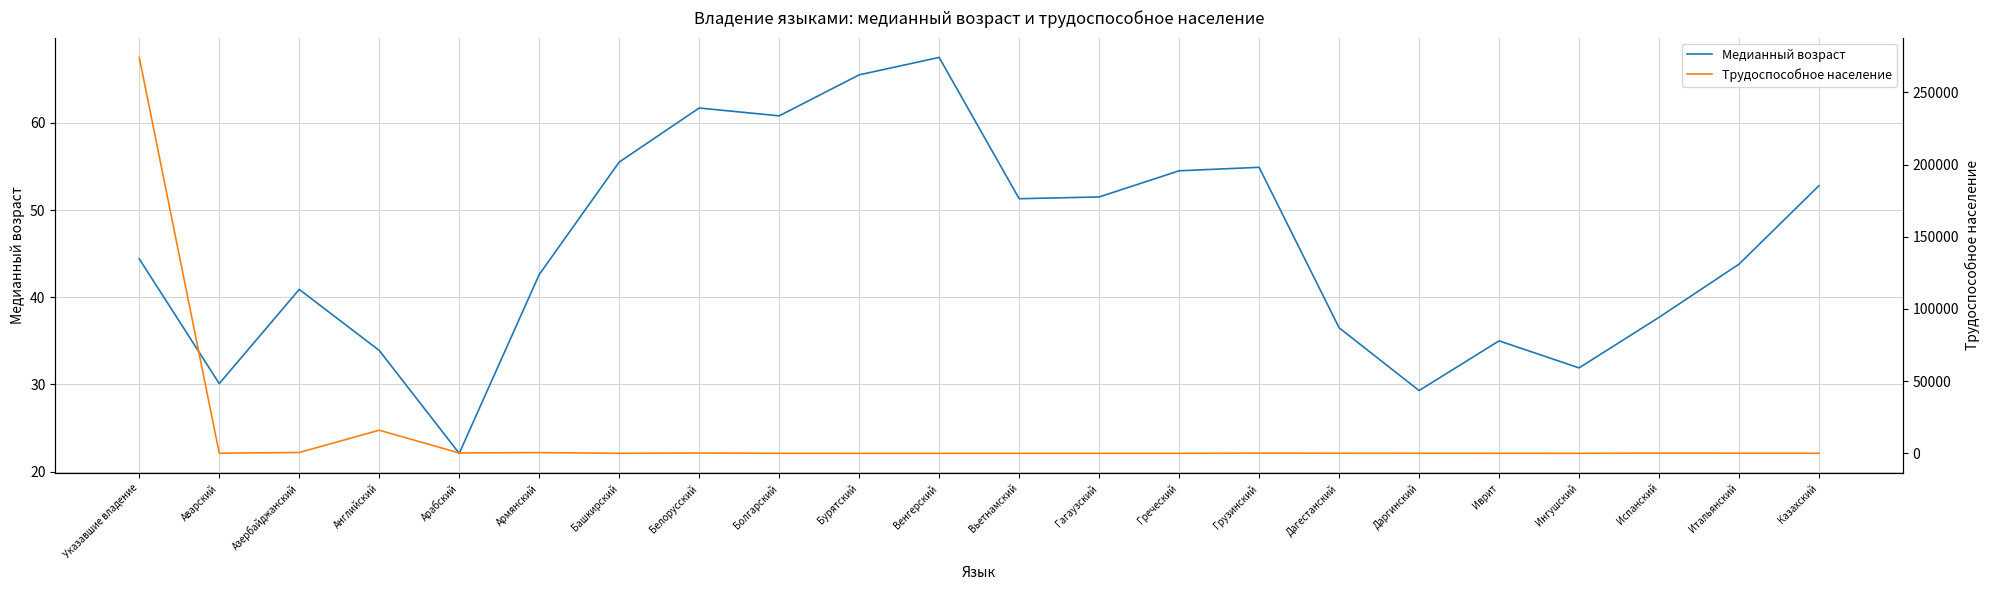

How many values in the Трудоспособное население series are below 77?

11